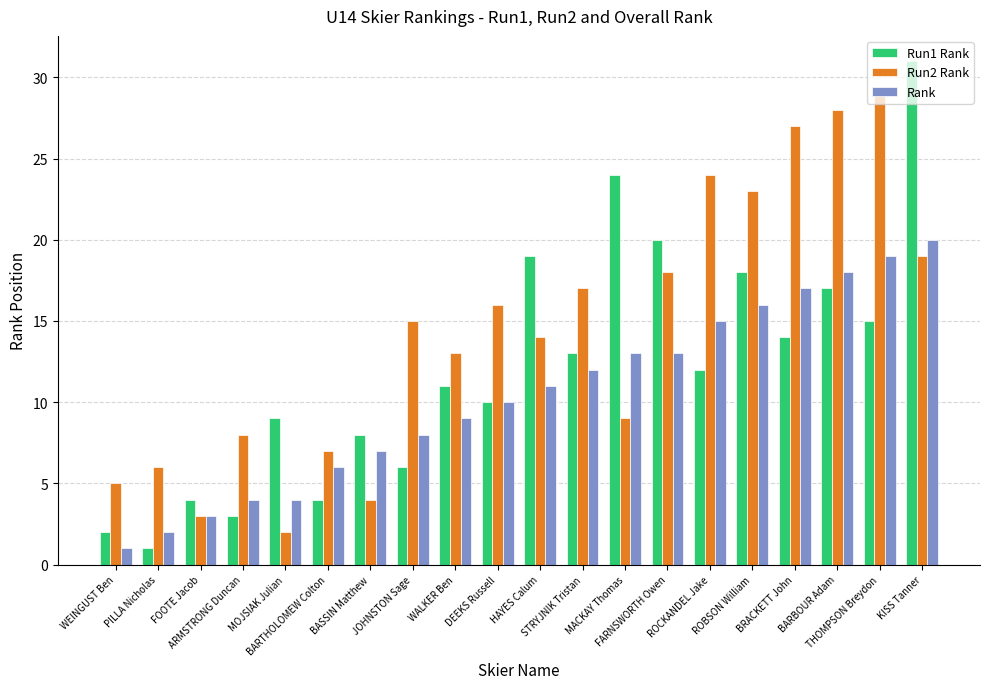

How many data points in Rank are less than 11?

10